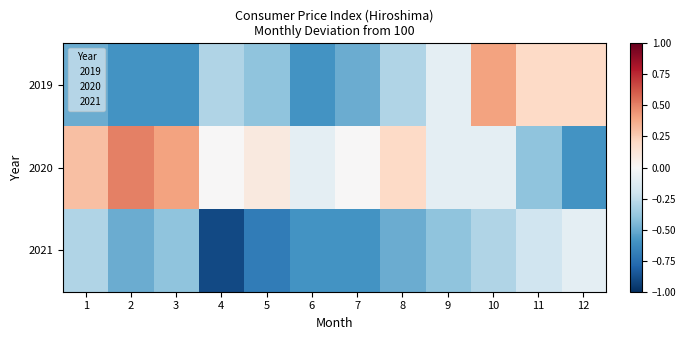

At which category is the sum across all series the highest?

10